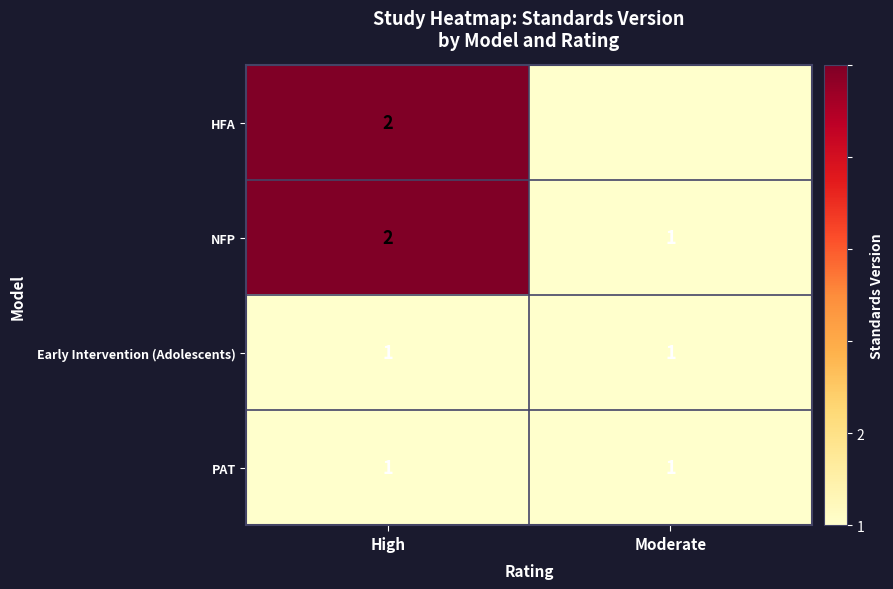

Between High and Moderate, which is larger?

High